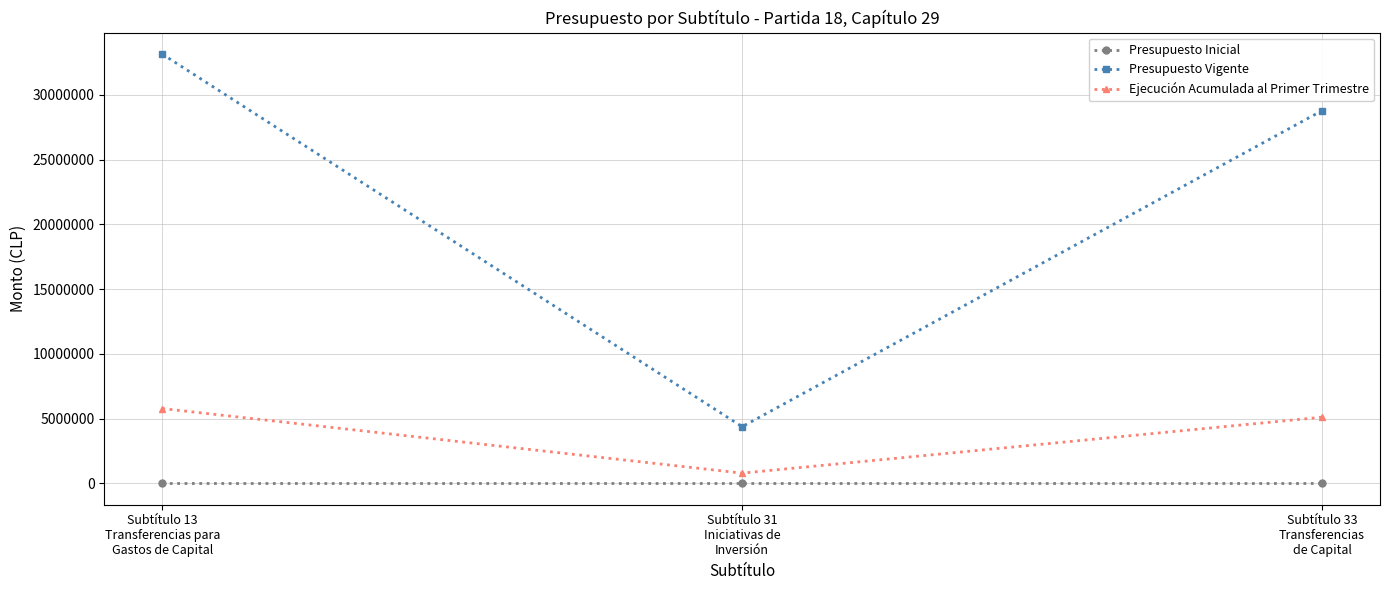

What is the label of the 3rd point from the left?

Subtítulo 33
Transferencias
de Capital